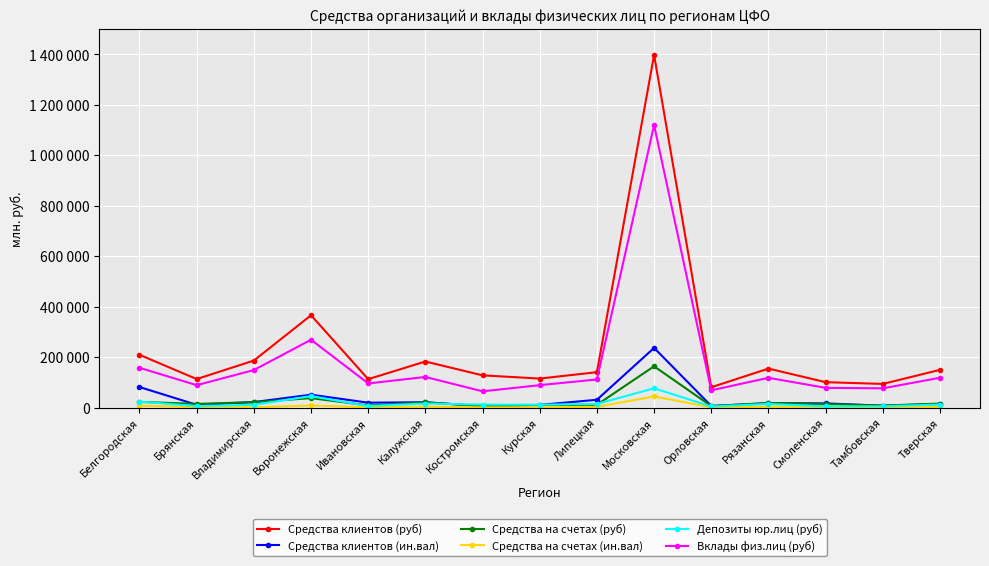

The Вклады физ.лиц (руб) series shows 79370 at Владимирская. True or false?

False